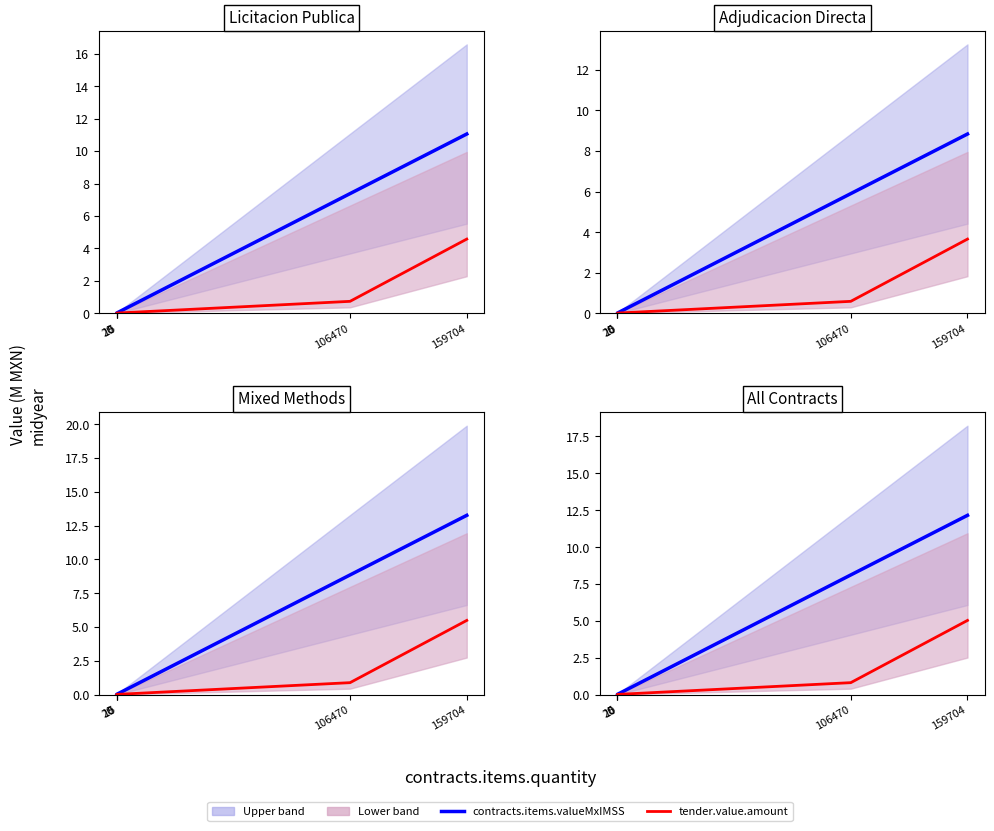

Is the value of tender.value.amount at 159704 greater than the value of contracts.items.valueMxIMSS at 159704?

No